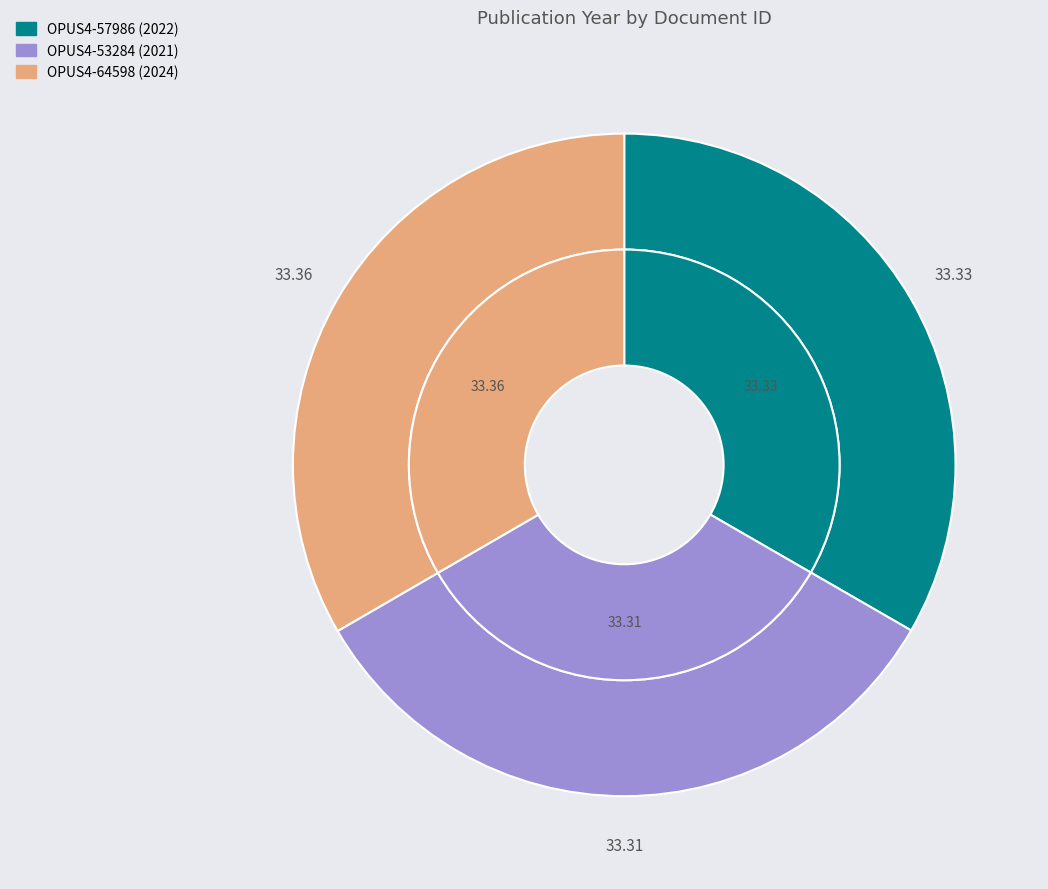

Which slice is the largest?

OPUS4-64598